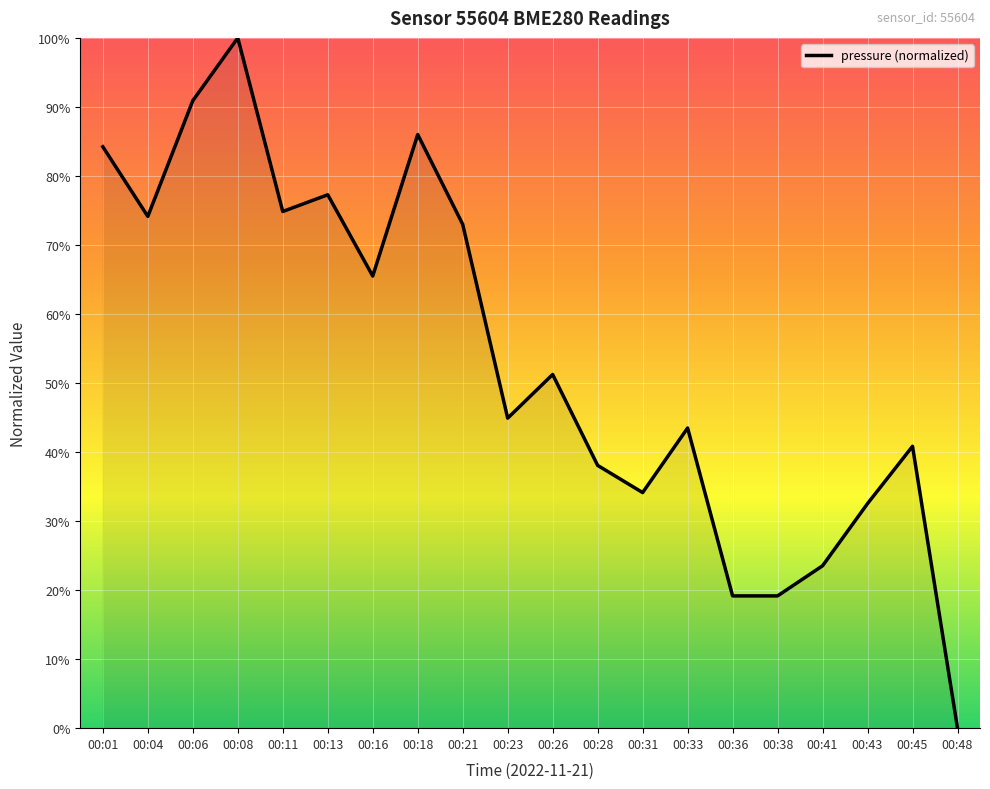

What is the maximum value shown in the chart?

100.0